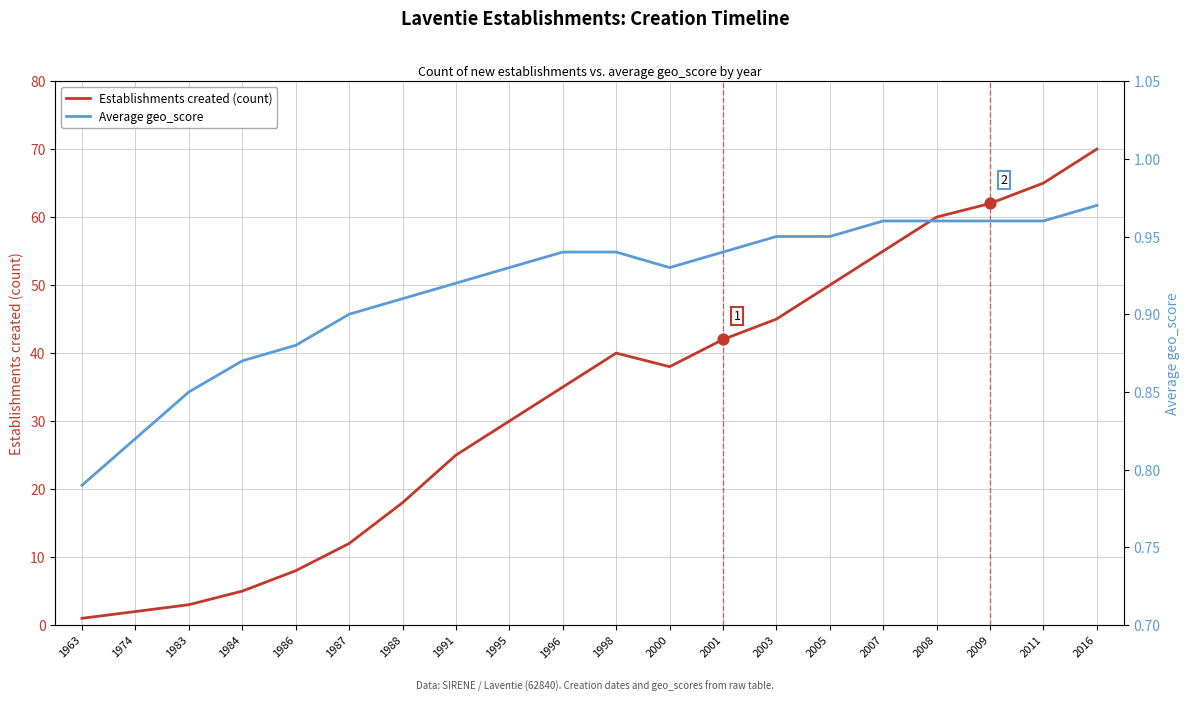

At which category is the sum across all series the highest?

2016